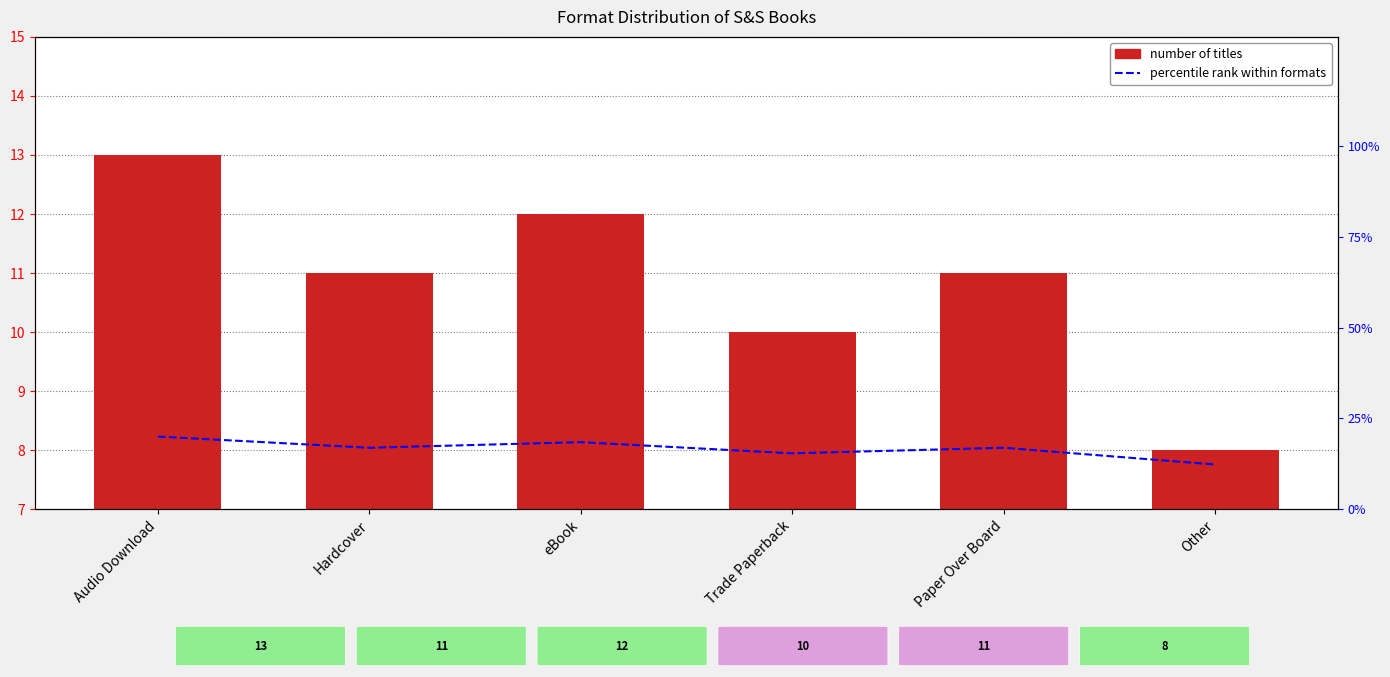

What is the maximum value shown in the chart?

20.0